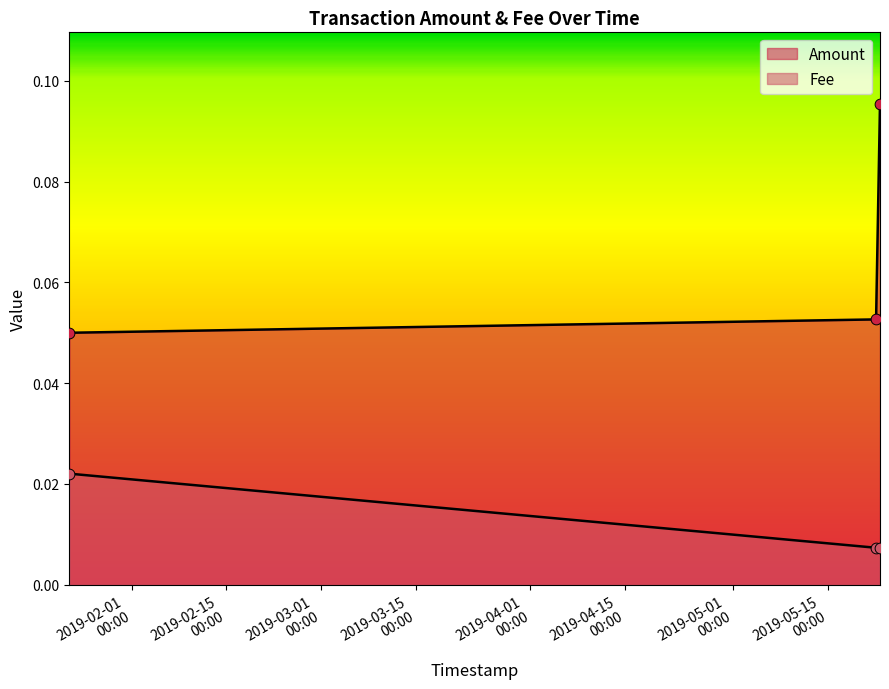

Which series reaches the minimum Y coordinate?

Amount